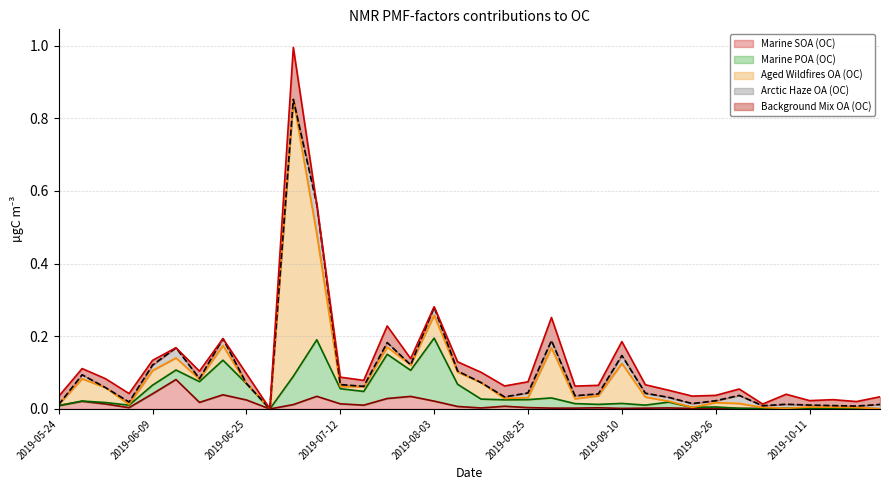

List the labels in order of Marine SOA (OC) value, largest first.

2019-06-13, 2019-06-09, 2019-06-21, 2019-07-08, 2019-07-30, 2019-07-26, 2019-06-25, 2019-08-03, 2019-05-28, 2019-06-17, 2019-07-12, 2019-06-01, 2019-07-04, 2019-07-16, 2019-05-24, 2019-08-21, 2019-08-07, 2019-08-25, 2019-06-05, 2019-09-06, 2019-09-18, 2019-08-11, 2019-08-29, 2019-09-02, 2019-09-14, 2019-09-26, 2019-09-10, 2019-09-29, 2019-09-22, 2019-10-11, 2019-10-20, 2019-10-03, 2019-10-15, 2019-10-24, 2019-10-07, 2019-06-29